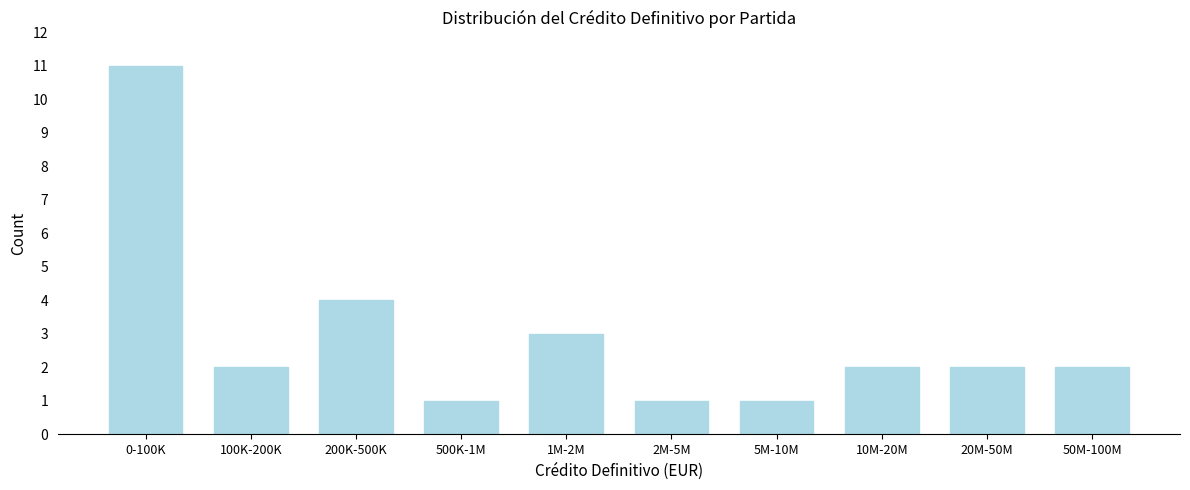

Reading left to right, what are all the values shown in this chart?

11	2	4	1	3	1	1	2	2	2